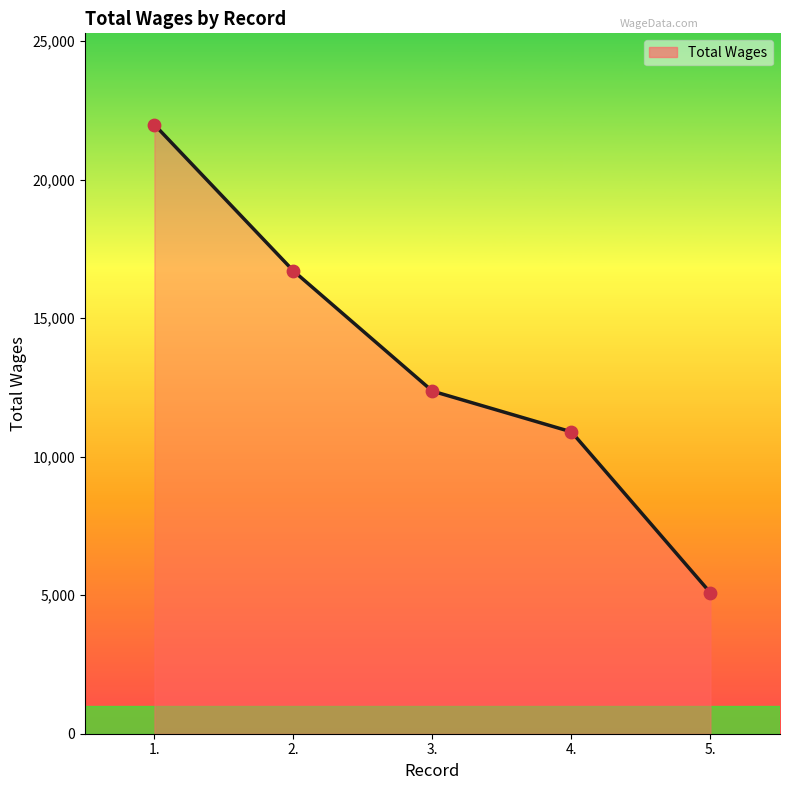

What is the change in value from 2. to 4.?

-5810